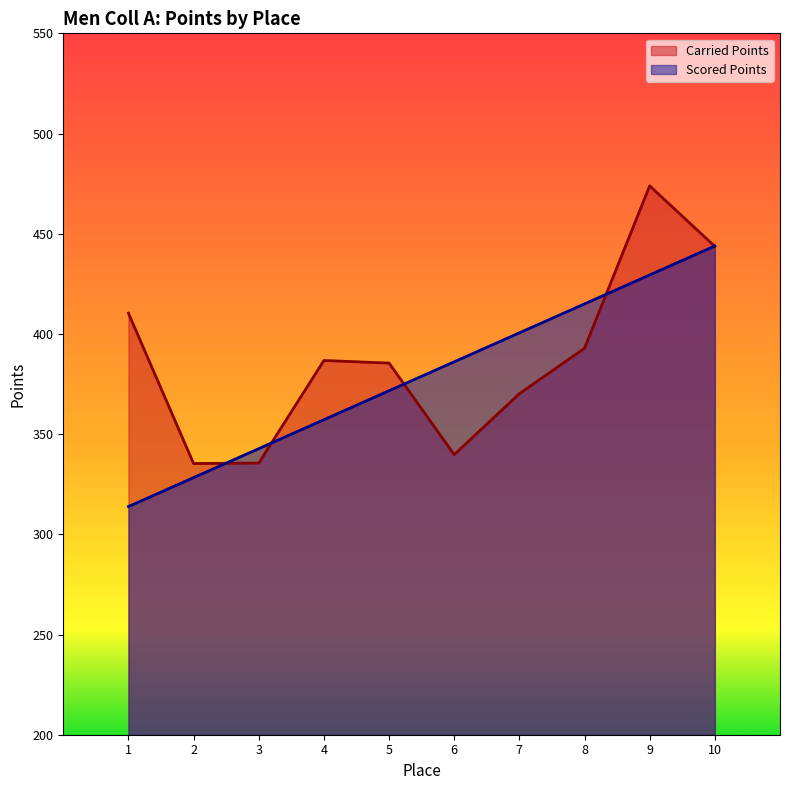

At which label does Scored Points reach its minimum?

1